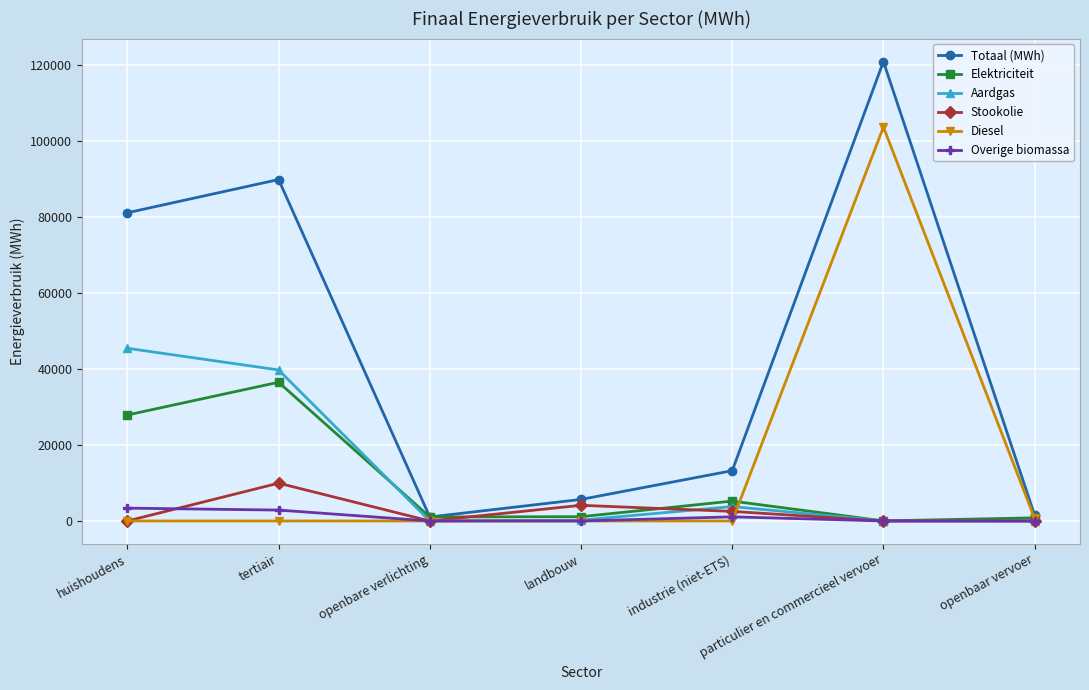

The value of Aardgas at openbaar vervoer is -27246.7. True or false?

False